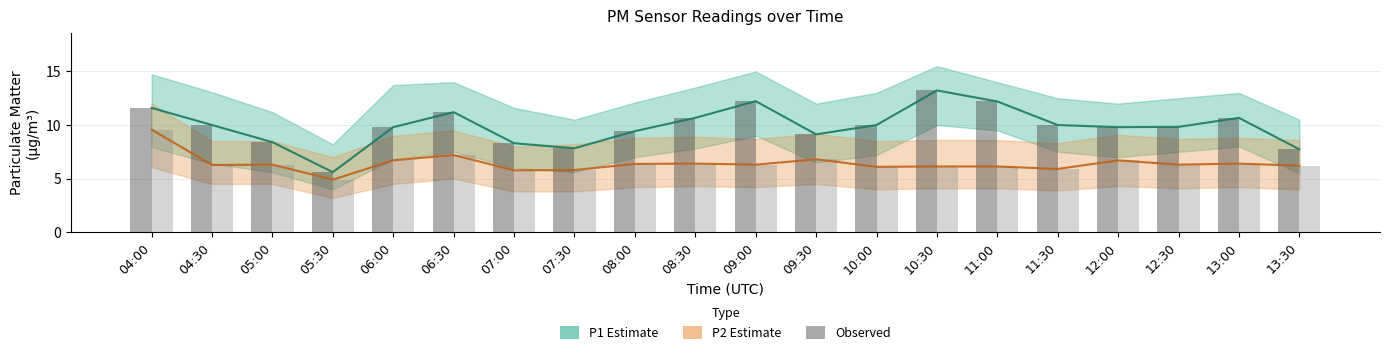

Between 13:00 and 06:30, which is larger?

06:30